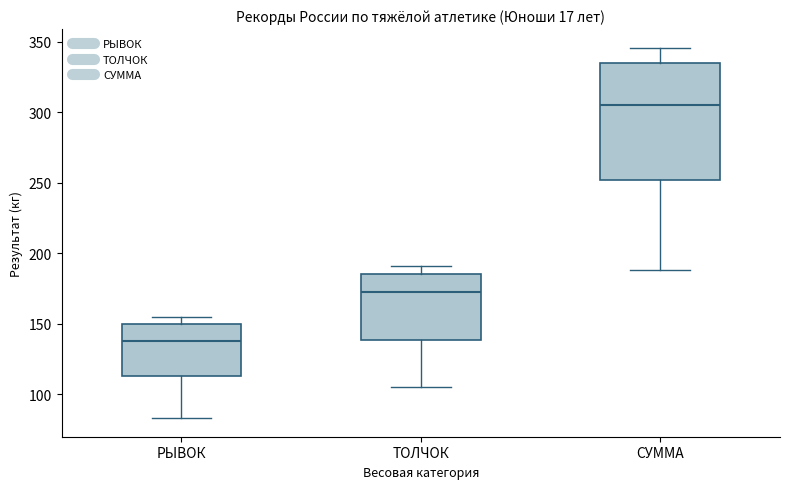

Reading left to right, read every box against the y-axis: the position of its median line, the range the box covers, and the ends of its whiskers. The values are not printed on the chart, so give them approximately, as read against the axis.

РЫВОК: median 140, box 115 to 150, whiskers 85 to 155
ТОЛЧОК: median 175, box 140 to 185, whiskers 105 to 190
СУММА: median 305, box 250 to 335, whiskers 190 to 345